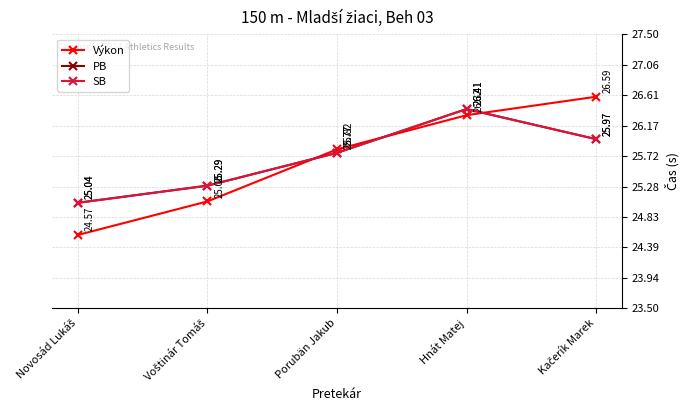

What is the maximum value shown in the chart?

26.6